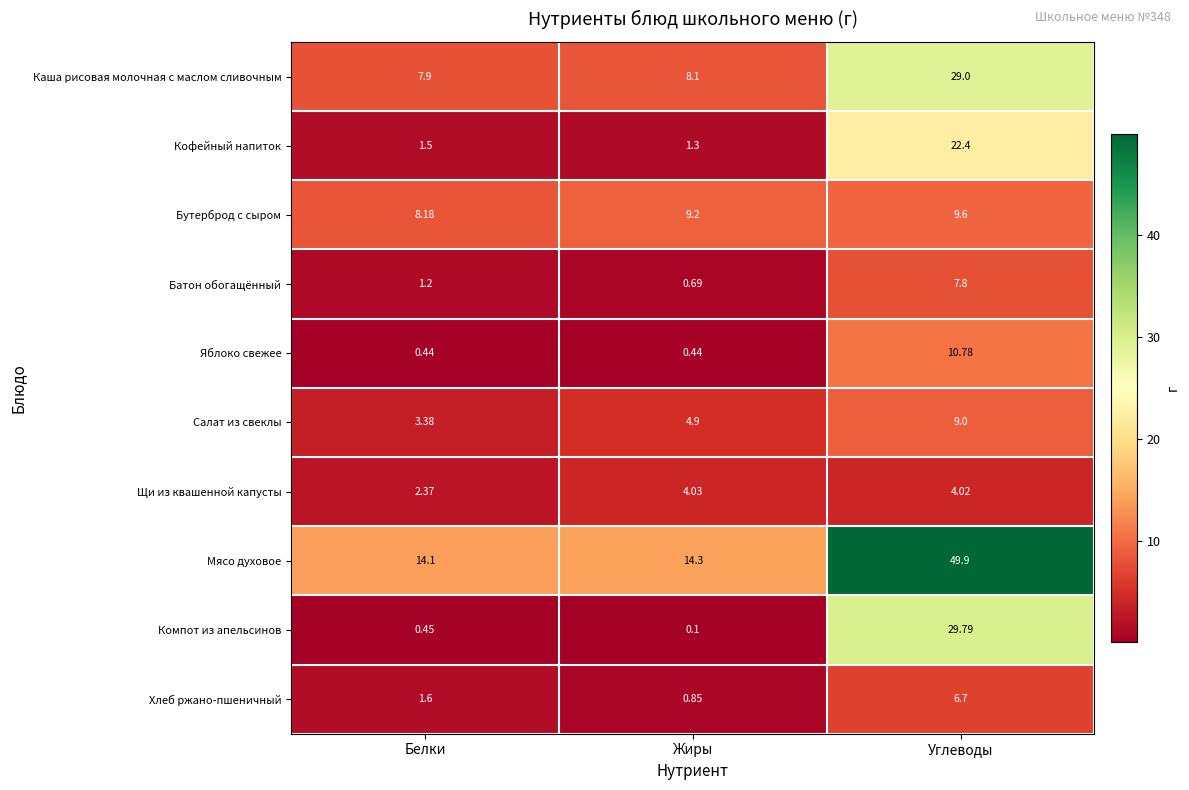

At which category is the sum across all series the highest?

Углеводы